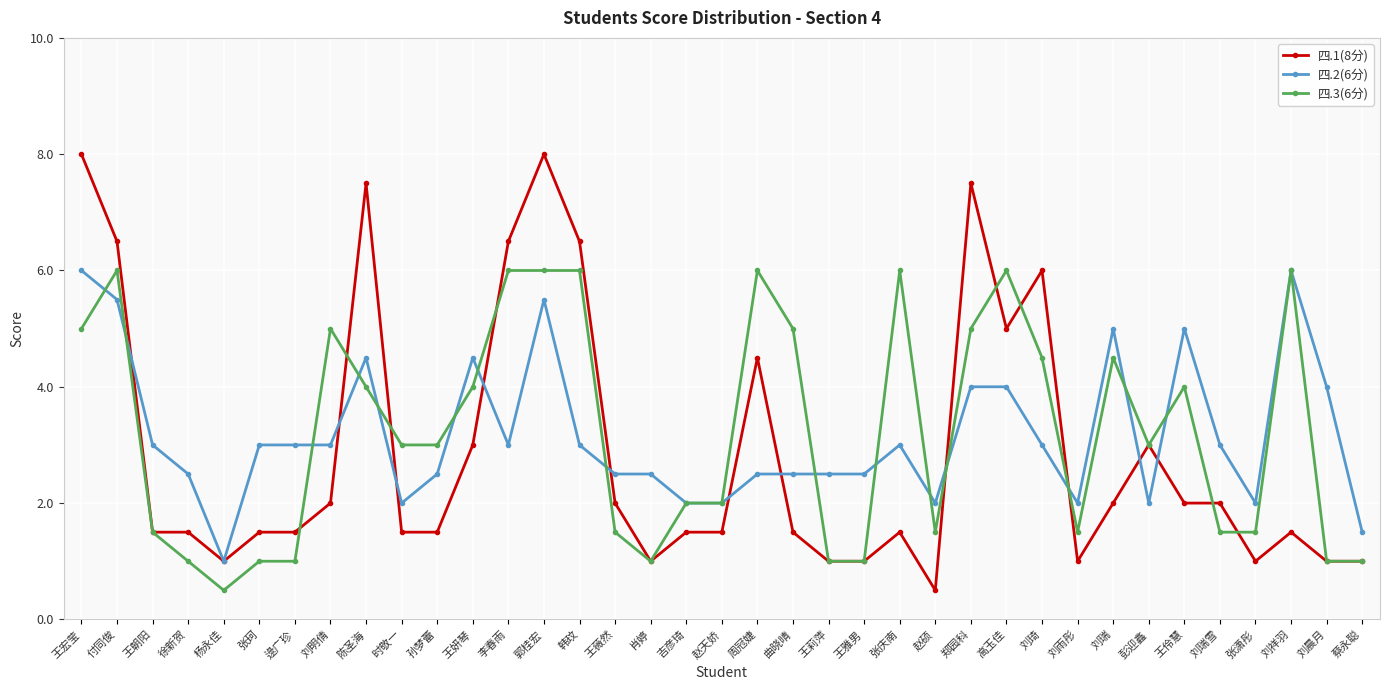

What is the total value across all series at 王朝阳?

6.0